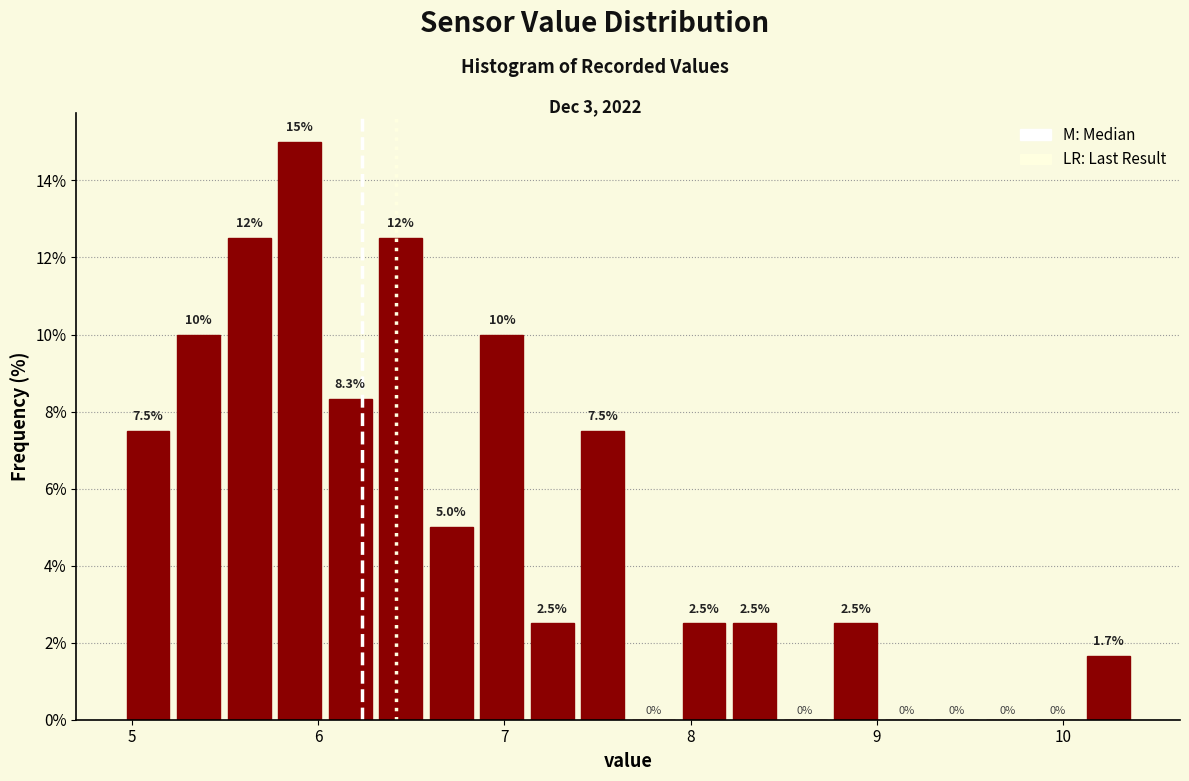

Around what value on the x-axis is the tallest bar? Give the approximate position of its centre, as read against the axis.

5.9